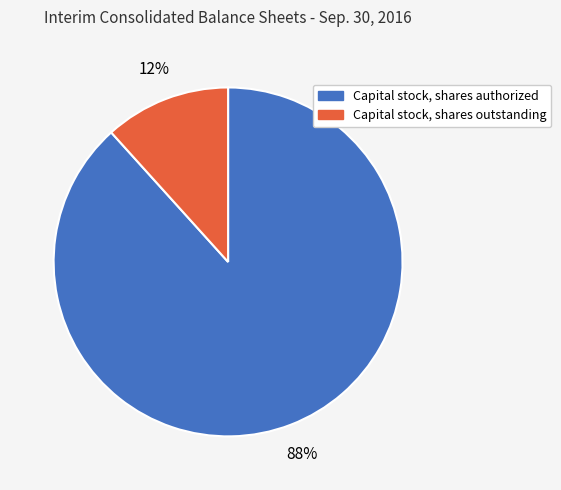

Between Capital stock, shares outstanding and Capital stock, shares authorized, which is larger?

Capital stock, shares authorized